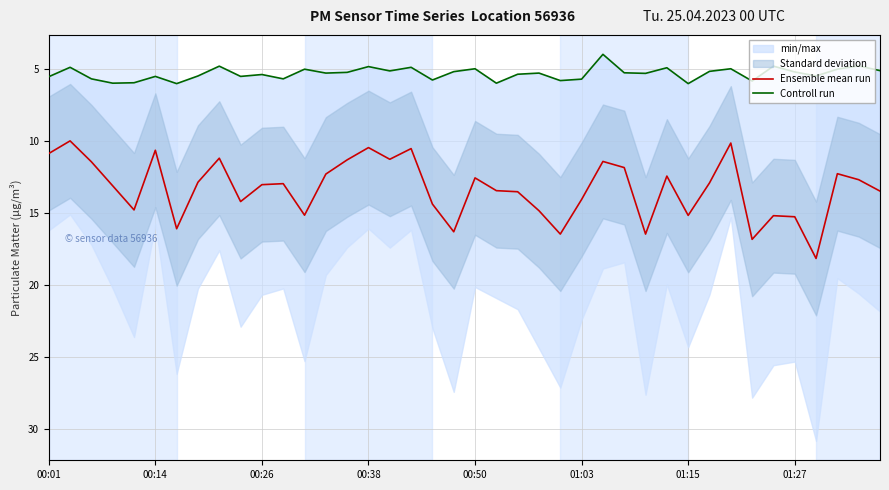

What is the difference between the maximum and minimum values in the Ensemble mean run series?

8.1